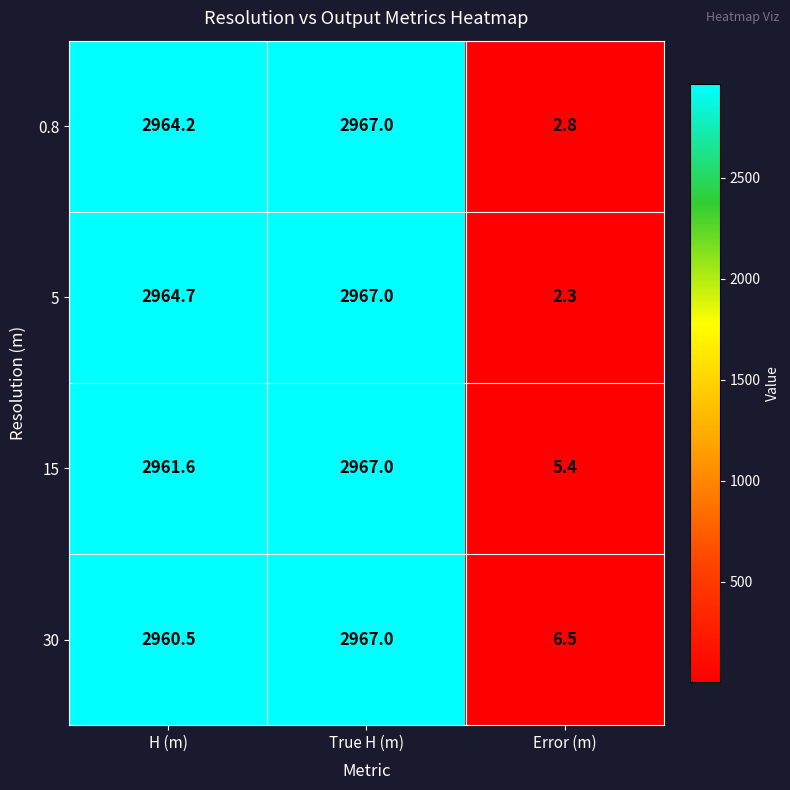

At which category does the chart reach its peak across all series?

True H (m)